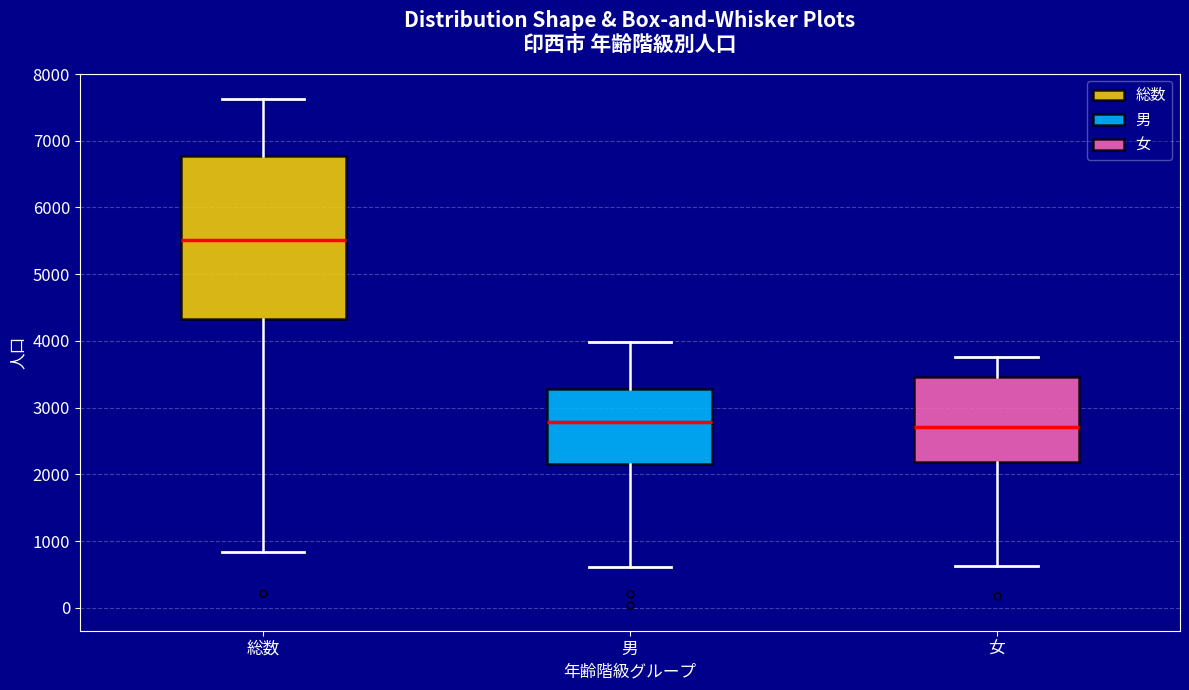

Reading left to right, read every box against the y-axis: the position of its median line, the range the box covers, and the ends of its whiskers. The values are not printed on the chart, so give them approximately, as read against the axis.

総数: median 5500, box 4300 to 6800, whiskers 800 to 7600
男: median 2800, box 2200 to 3300, whiskers 600 to 4000
女: median 2700, box 2200 to 3500, whiskers 600 to 3800